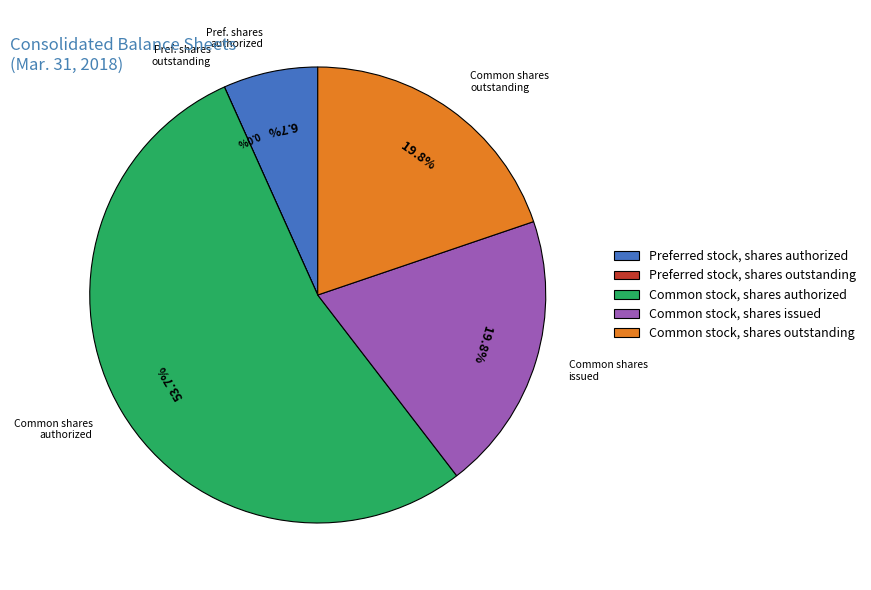

What is the ratio of the value at Common stock, shares issued to the value at Preferred stock, shares outstanding?

73658506.0